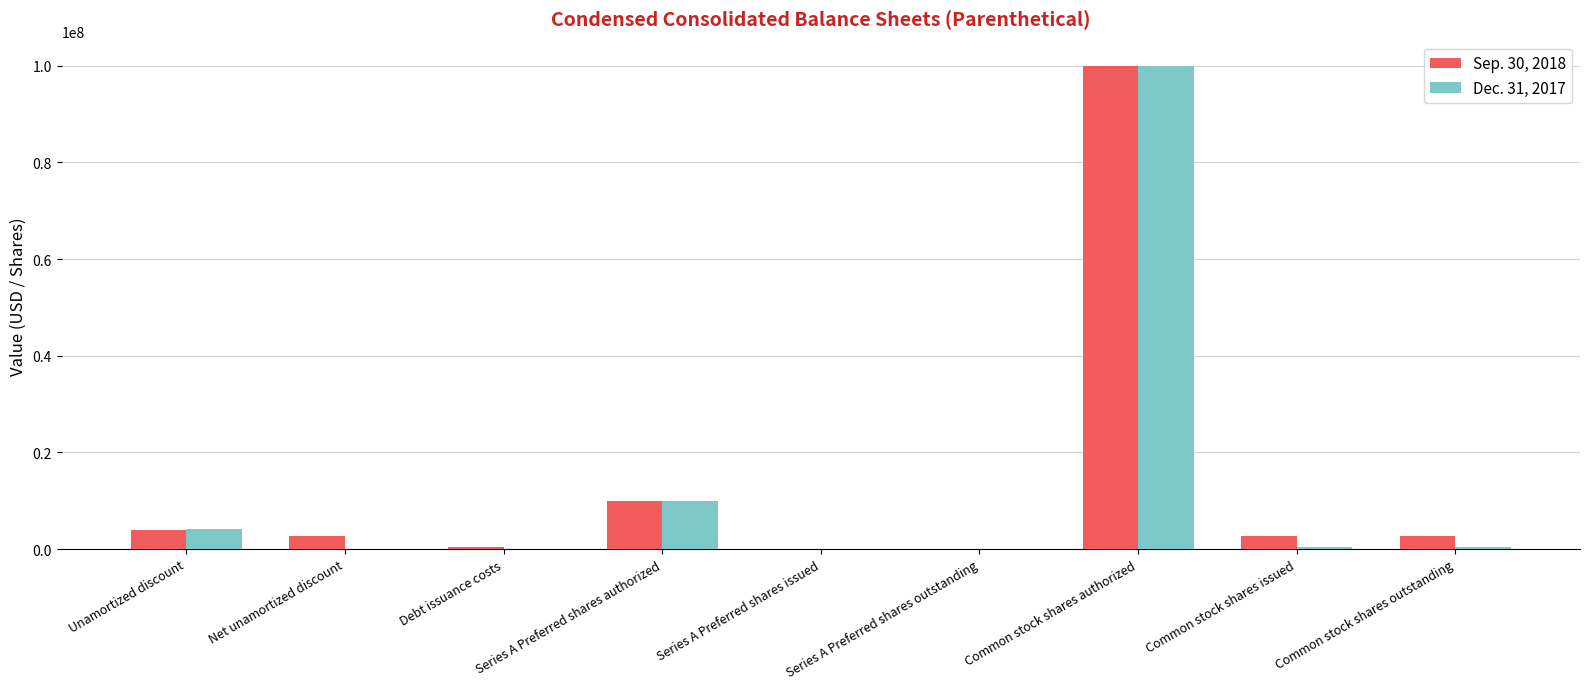

How many data points does each series have?

9